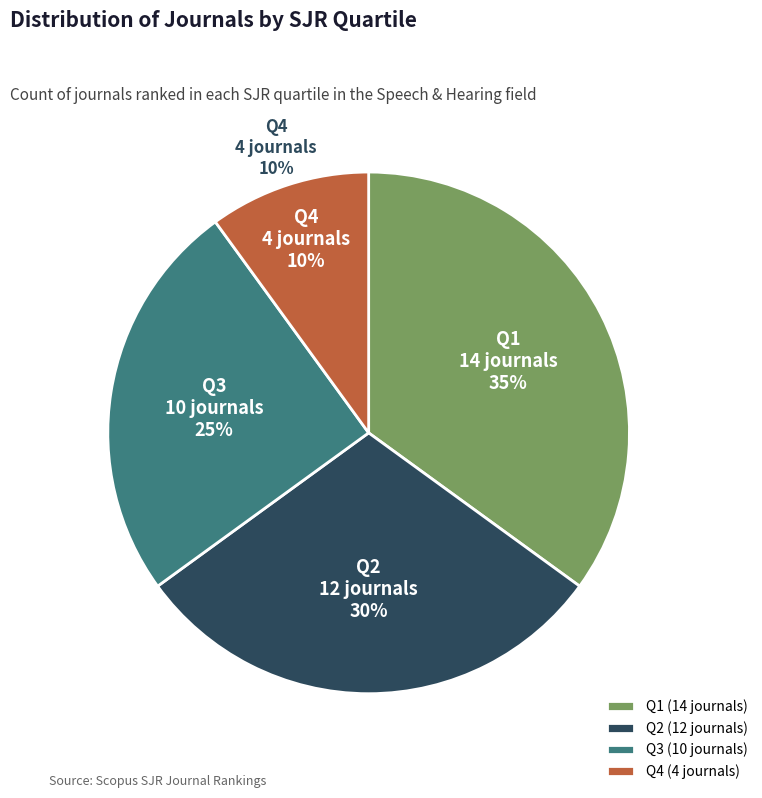

How many segments does this pie chart have?

4